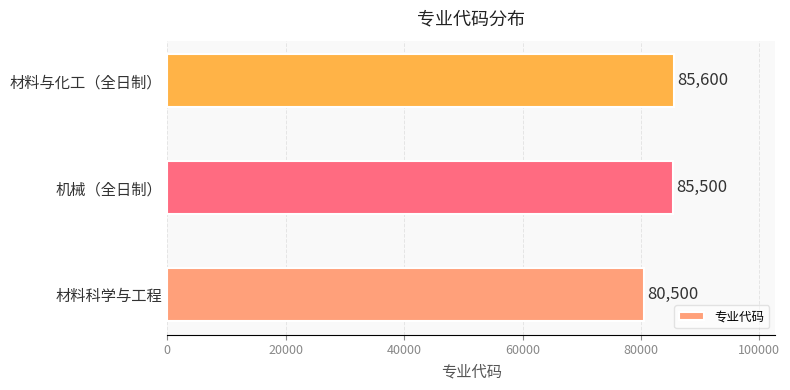

How many values are below 85500?

1